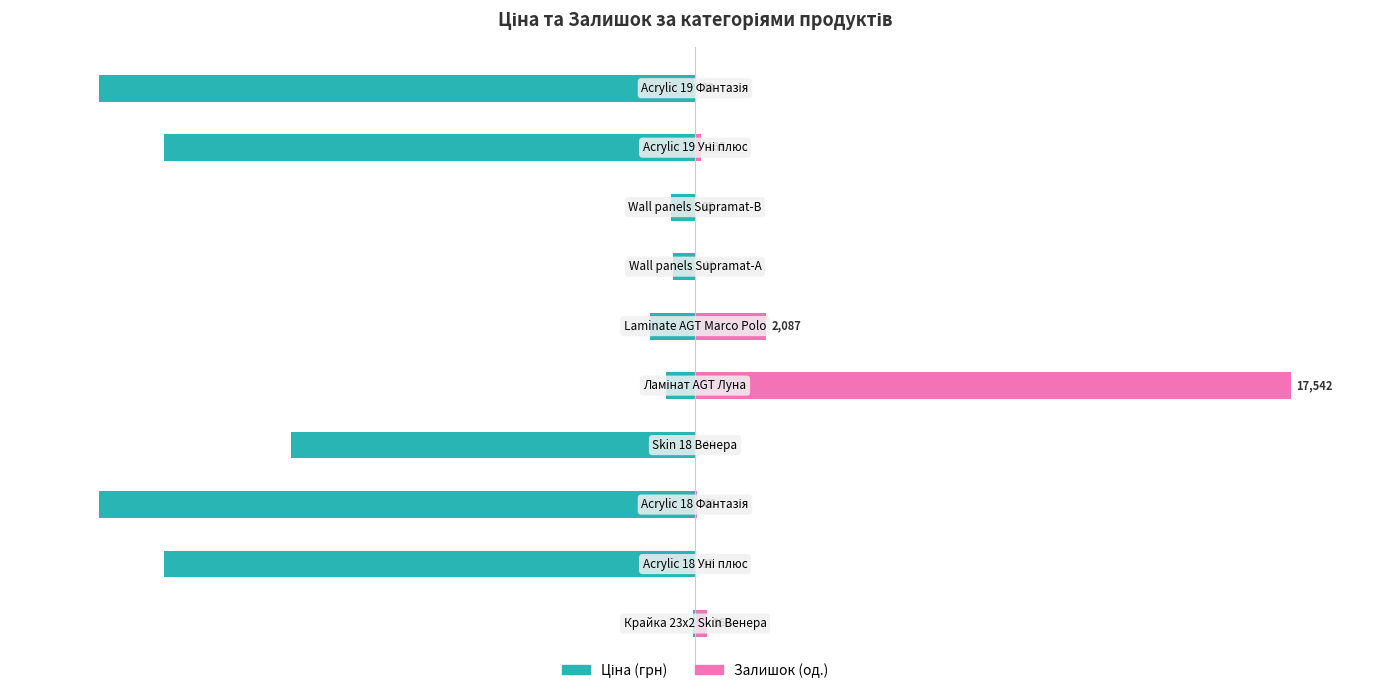

Reading left to right, transcribe all the data shown in this chart.

Ціна: -0.3	-89.2	-100.0	-67.9	-4.8	-7.6	-3.7	-4.0	-89.2	-100.0
Залишок: 2.1	0.2	0.4	0.3	100.0	11.9	0.2	0.2	0.9	0.2